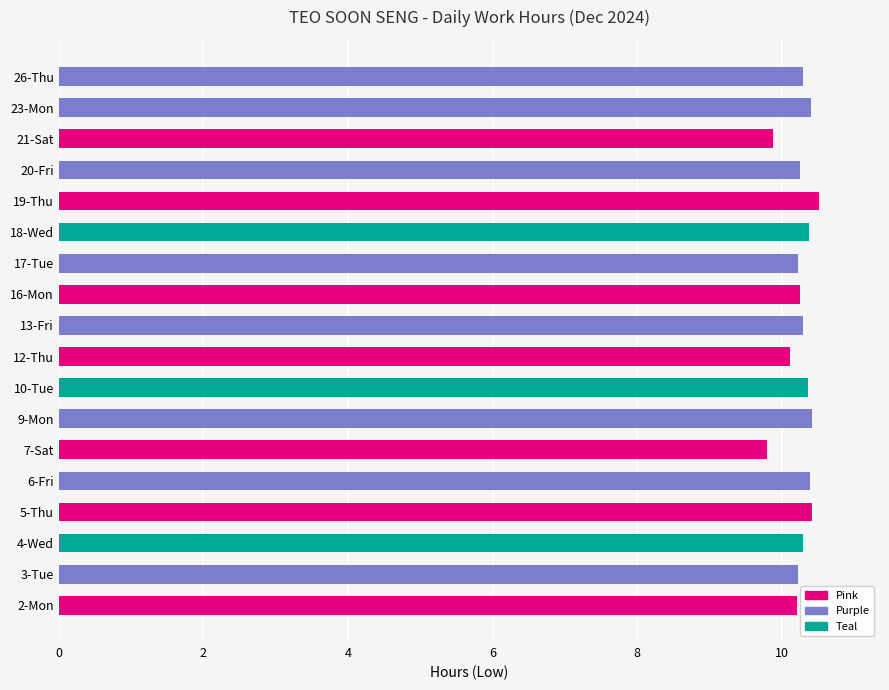

What is the difference between the second highest and second lowest values?

0.5